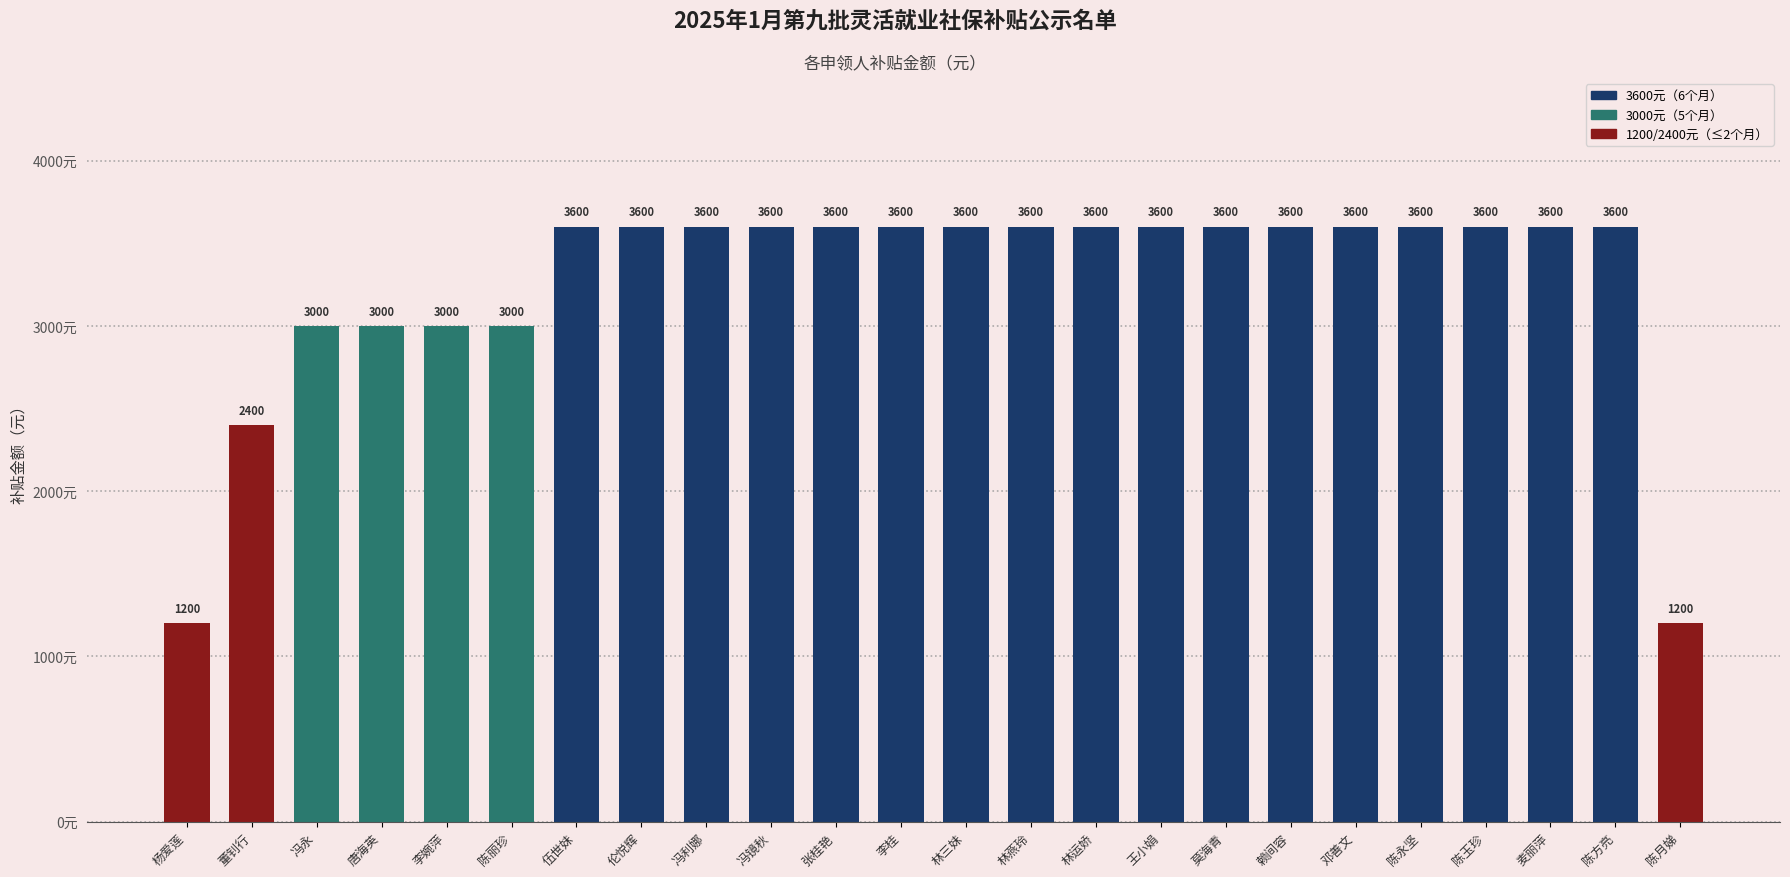

What is the label of the 3rd bar from the right?

麦丽萍